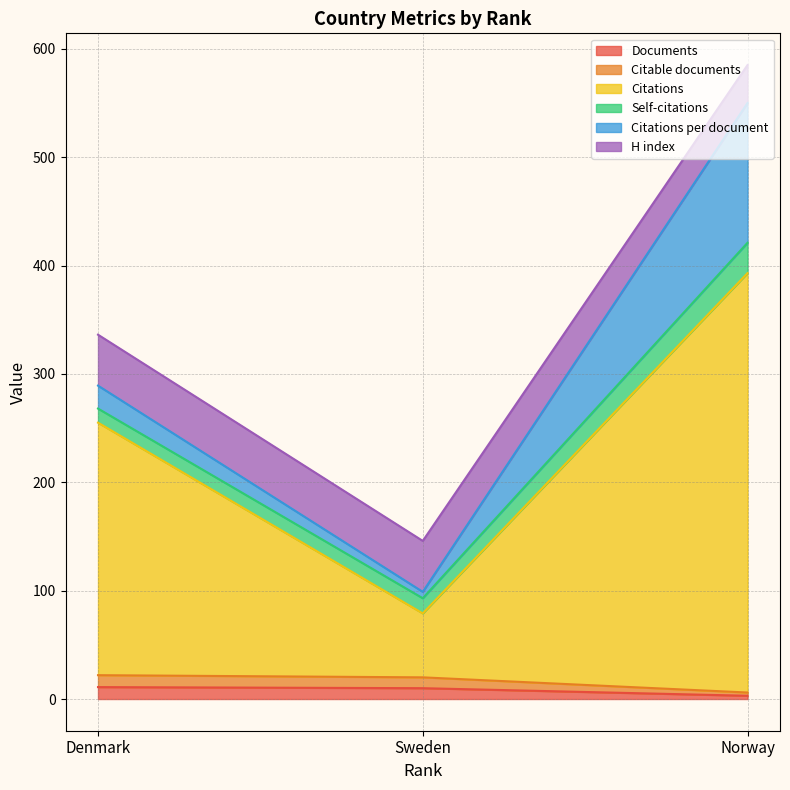

Which label corresponds to the largest value in the chart?

Norway